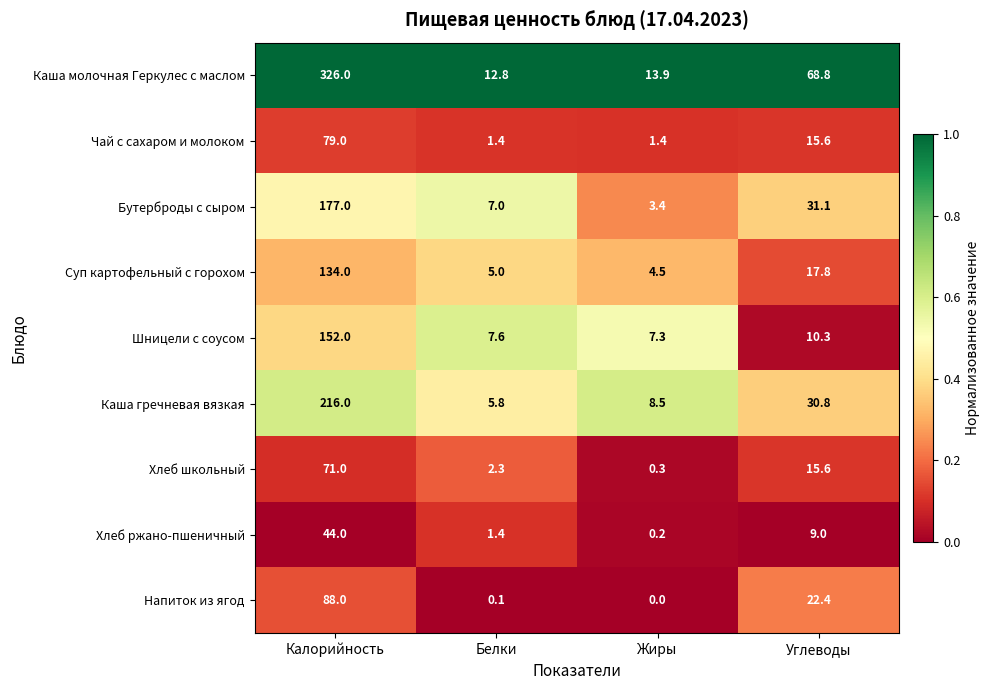

What is the minimum value for Хлеб школьный?

0.3